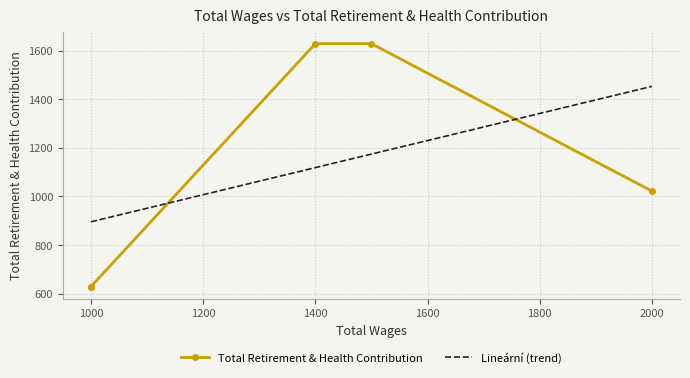

True or false: the data has more than 2 interior local peaks.

False